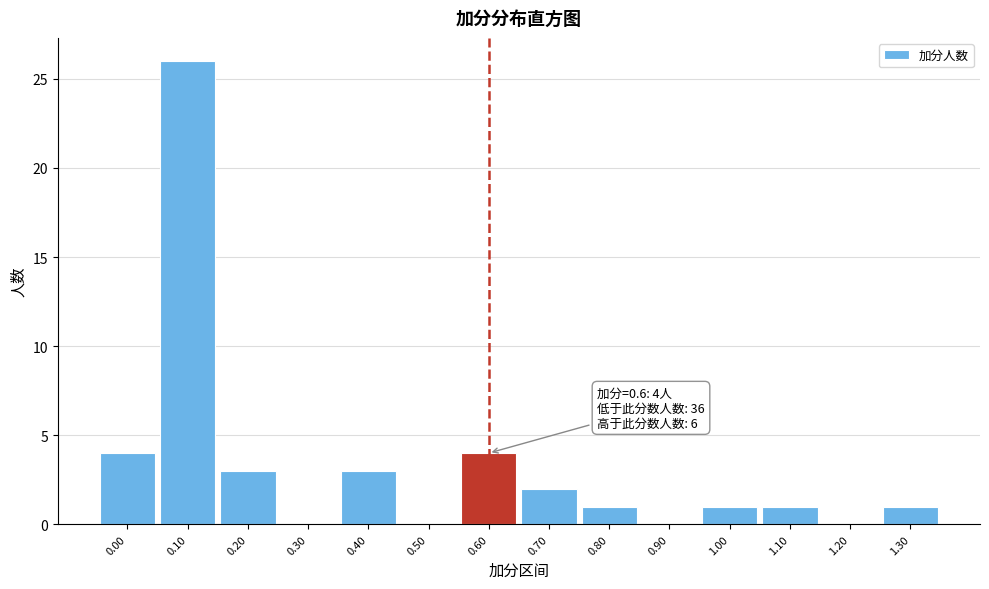

Over which range of the x-axis is the bar tallest?

0.05 to 0.15